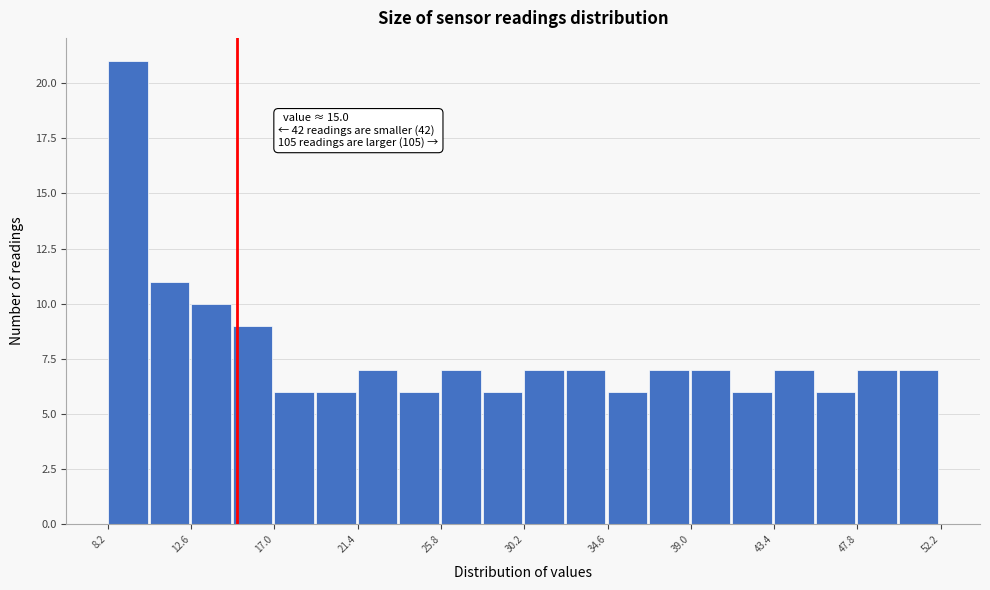

Which range on the x-axis has the tallest bar?

8.2 to 10.4